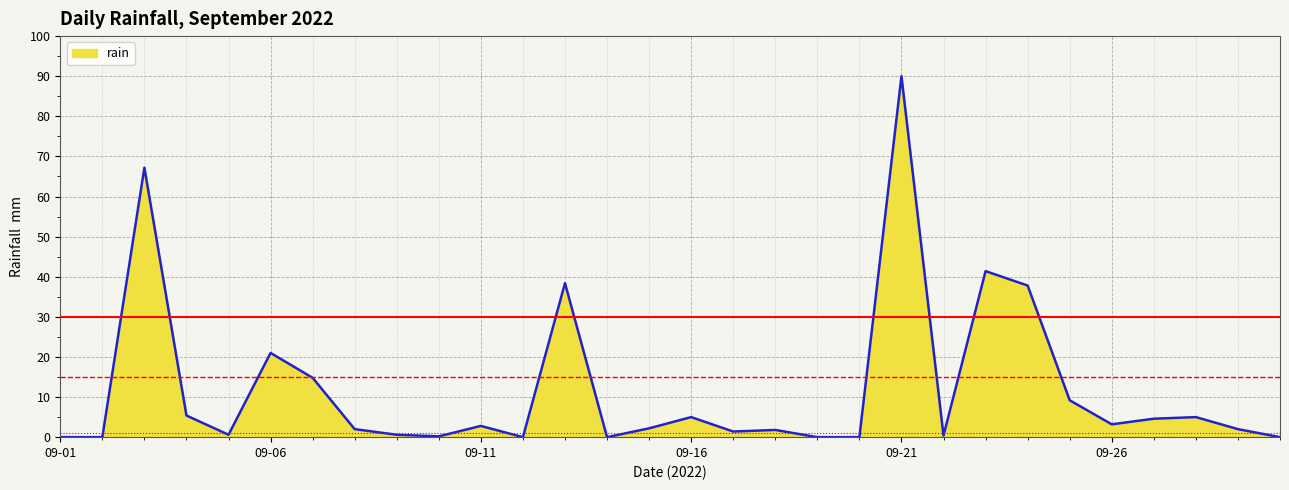

Does the chart display data point markers on the line(s)?

No